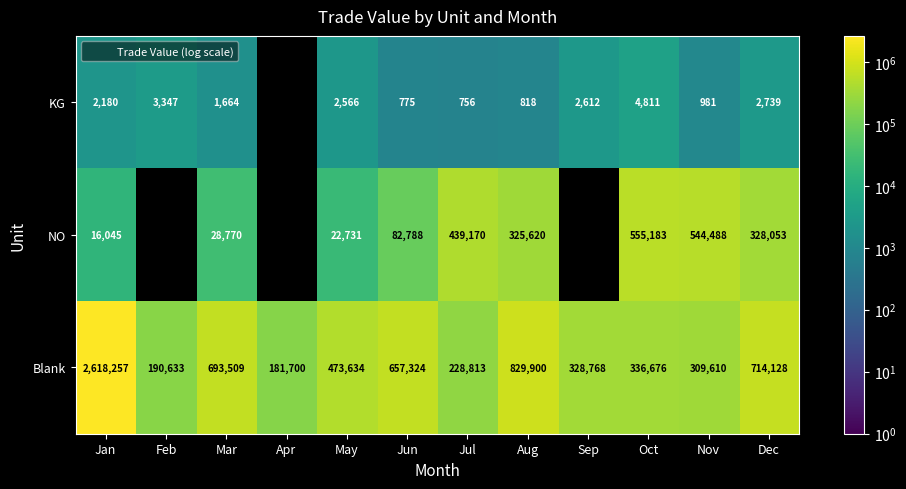

At which category is the sum across all series the highest?

Jan